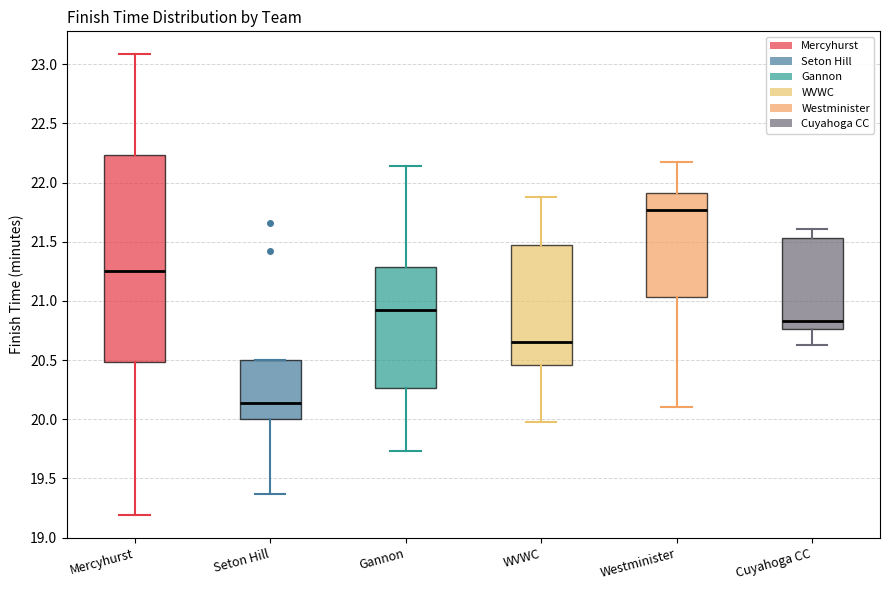

Reading left to right, transcribe this box plot: for each box, give where its median line is, the range the box spans, and where its two whiskers end, as read against the y-axis. The values are not printed on the chart, so give them approximately, as read against the axis.

Mercyhurst: median 21.25, box 20.50 to 22.25, whiskers 19.20 to 23.10
Seton Hill: median 20.15, box 20.00 to 20.50, whiskers 19.35 to 20.50
Gannon: median 20.90, box 20.25 to 21.30, whiskers 19.75 to 22.15
WVWC: median 20.65, box 20.45 to 21.45, whiskers 20.00 to 21.90
Westminister: median 21.75, box 21.05 to 21.90, whiskers 20.10 to 22.15
Cuyahoga CC: median 20.85, box 20.75 to 21.55, whiskers 20.65 to 21.60